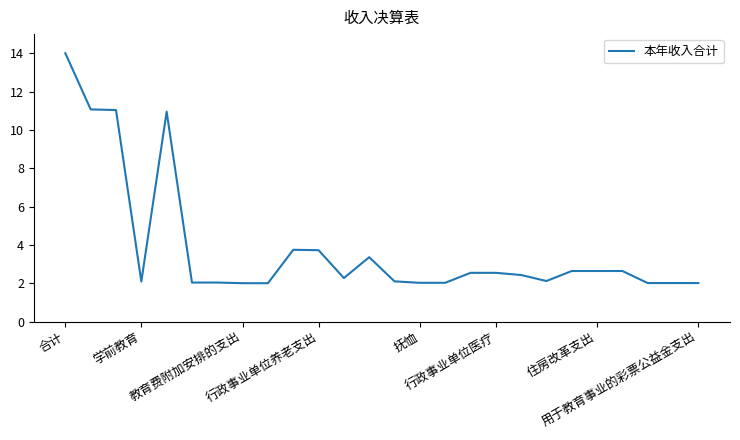

What is the minimum value shown in the chart?

2.0